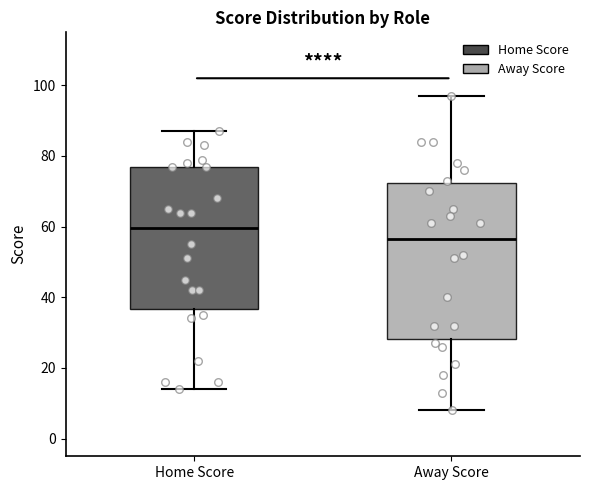

Which box has the lowest median line?

Away Score